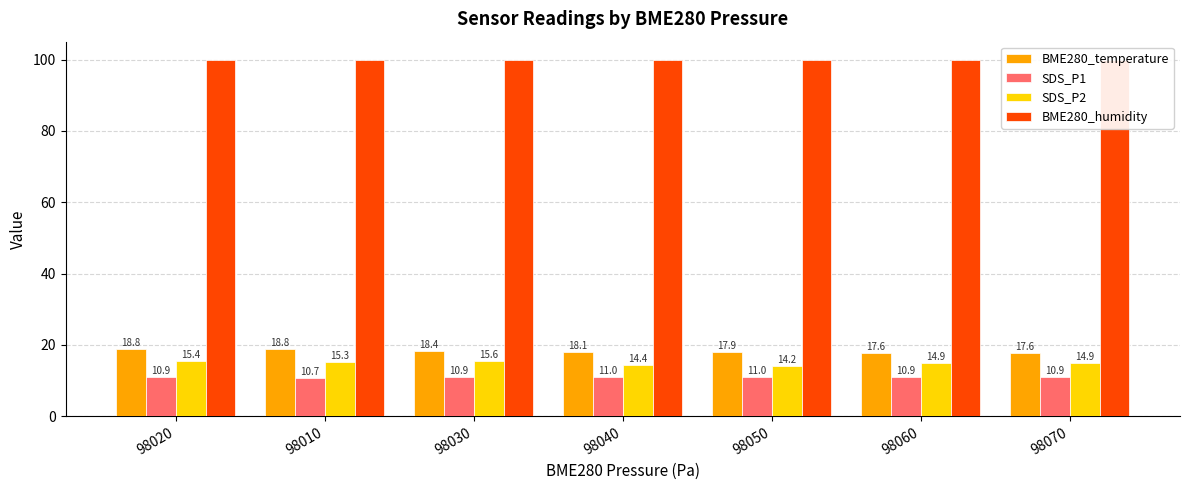

Which category has the highest value in the SDS_P1 series?

98050